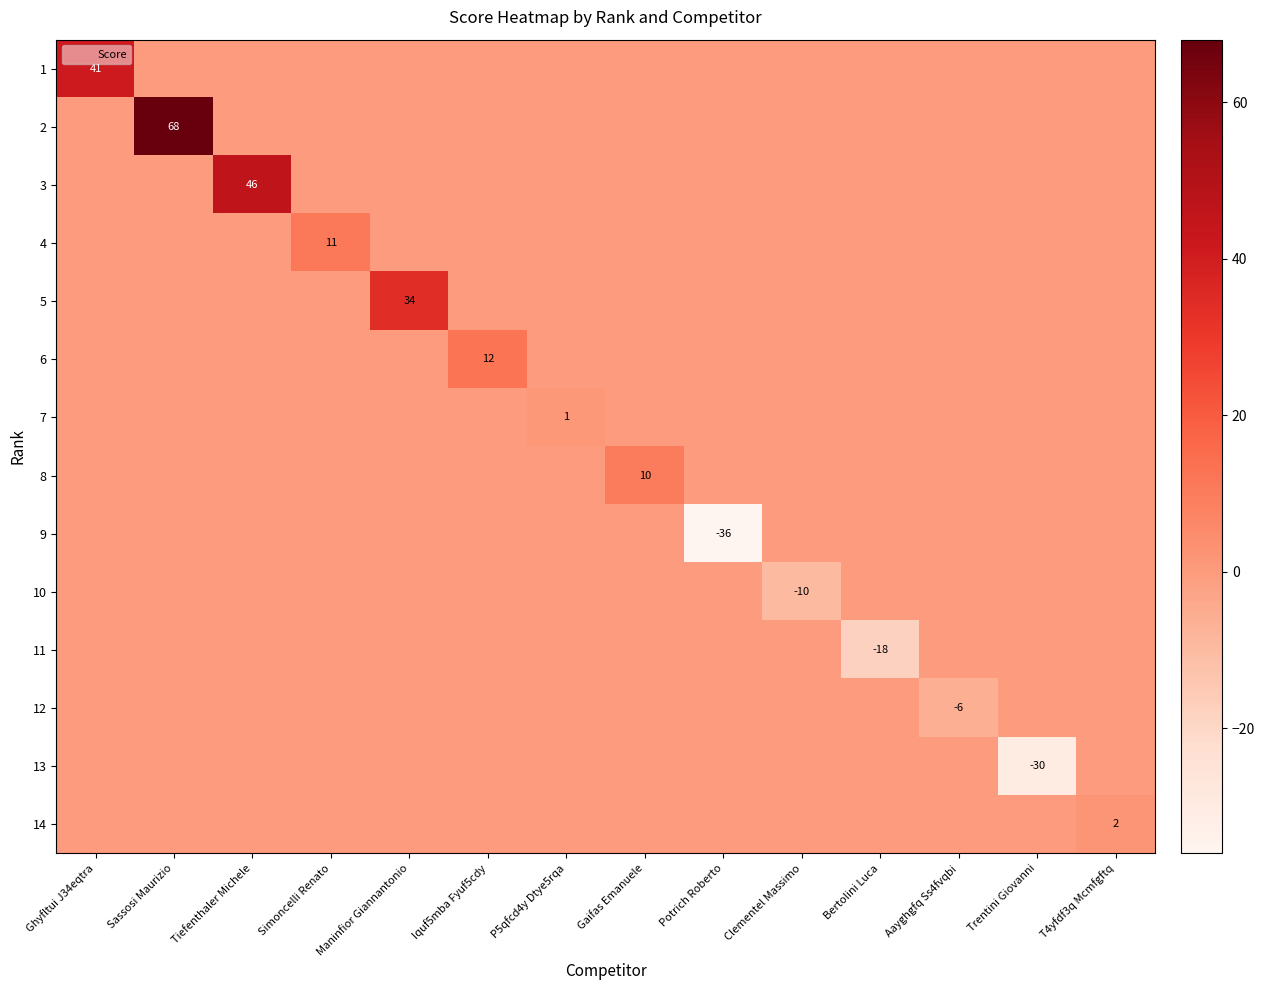

List the series in order of their peak value, highest first.

2, 3, 1, 5, 6, 4, 8, 14, 7, 9, 10, 11, 12, 13